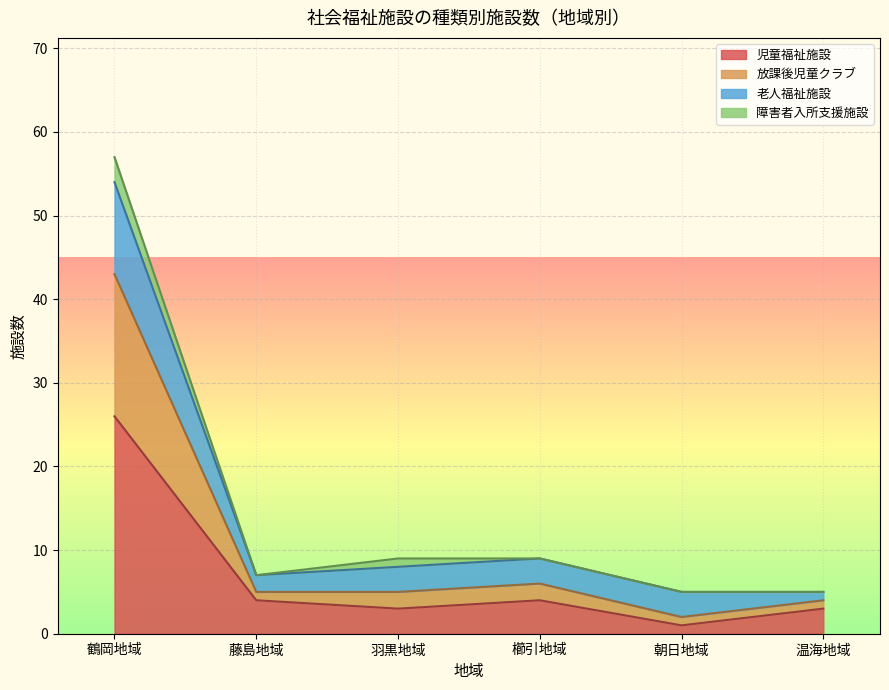

The 老人福祉施設 series shows 7 at 藤島地域. True or false?

True